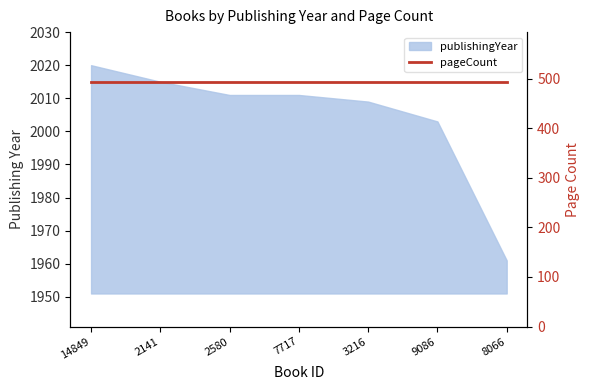

True or false: the data has more than 2 interior local peaks.

False